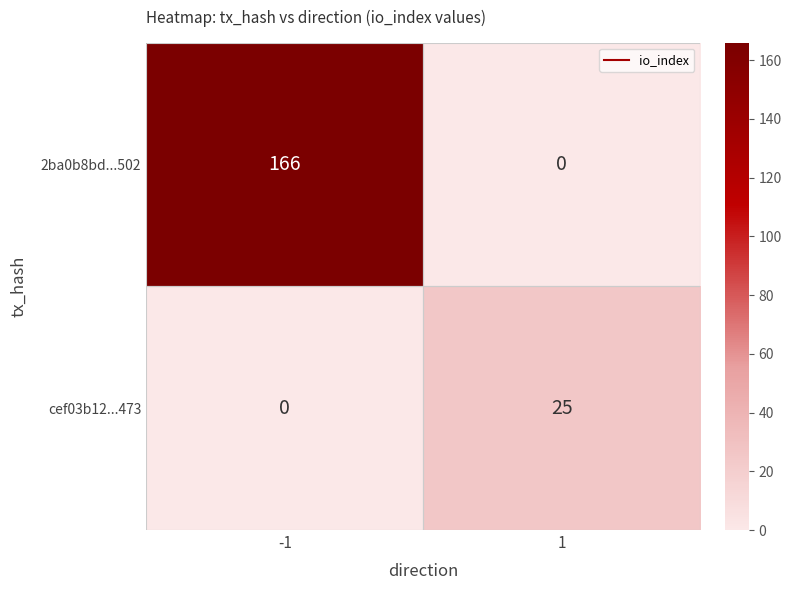

Which series has the largest total across all categories?

2ba0b8bd...502